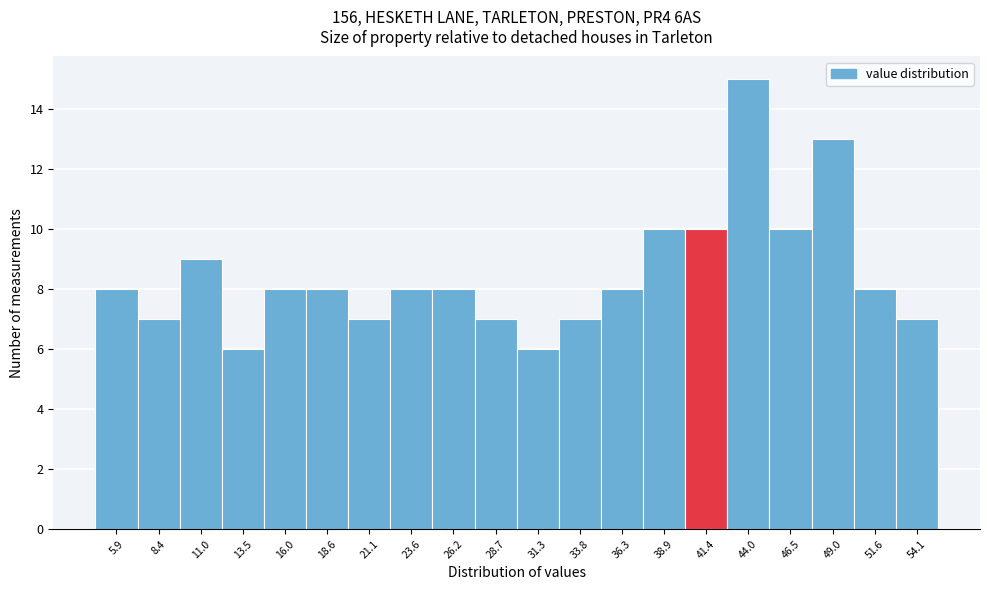

How tall is the bar that spans 17.5 to 20.0 on the x-axis? Neither the bar edges nor the heights are printed on the chart, so give them approximately, as read against the axes.

8